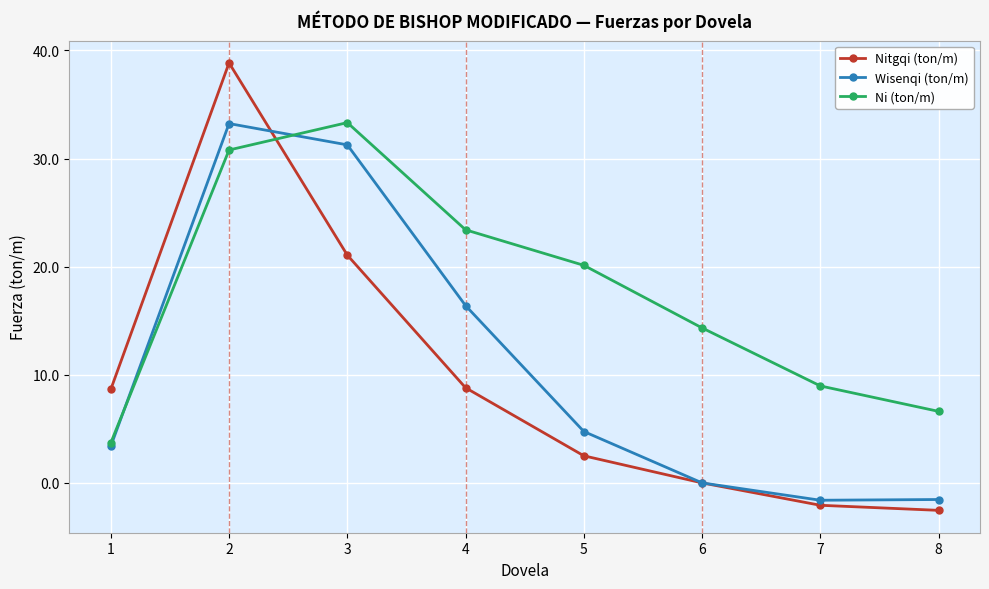

Is this an area chart (filled region under the line)?

No